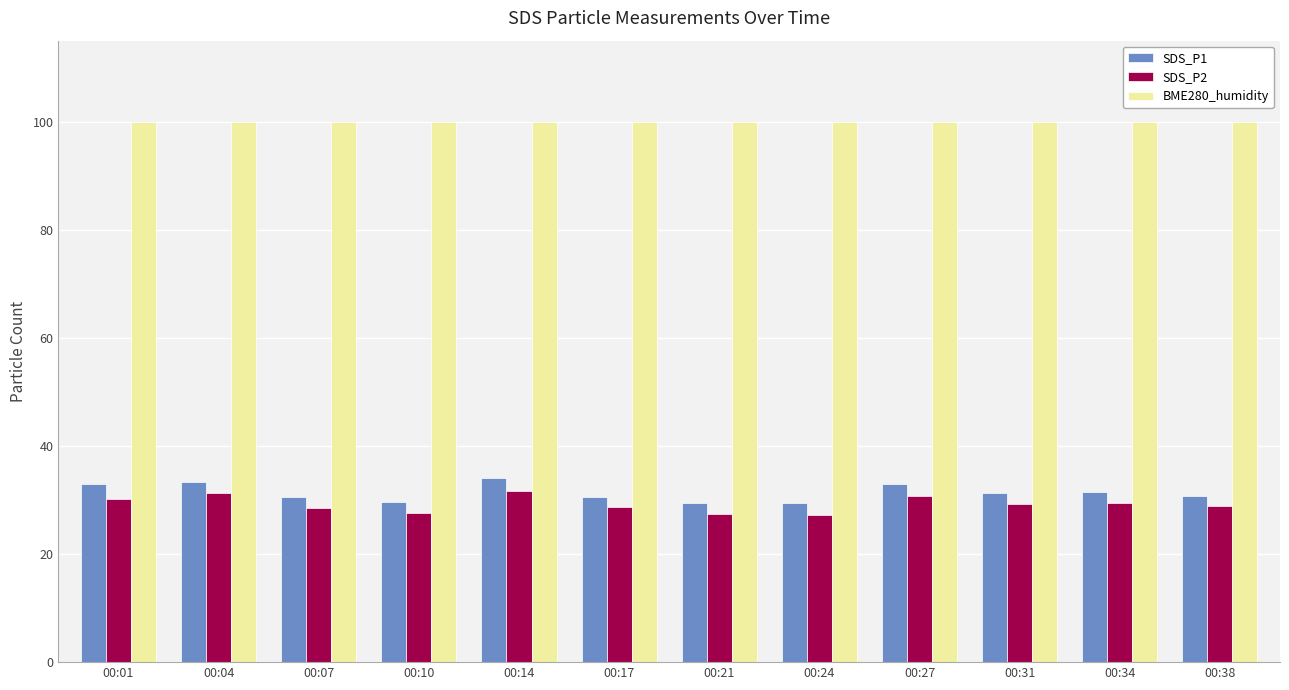

At 00:07, list the series in order from largest to smallest.

BME280_humidity, SDS_P1, SDS_P2